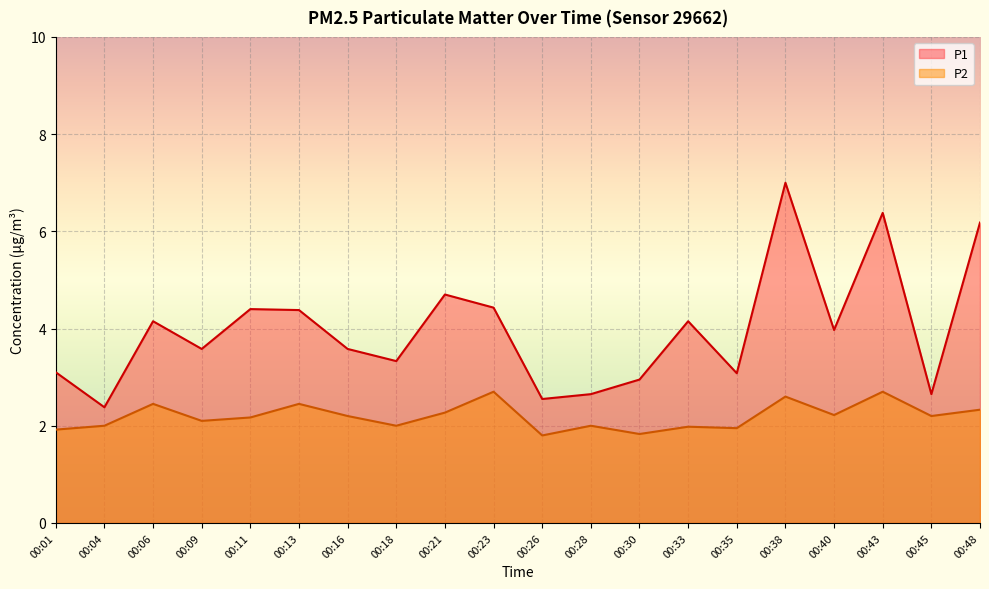

What are all the series names shown in the legend?

P1, P2